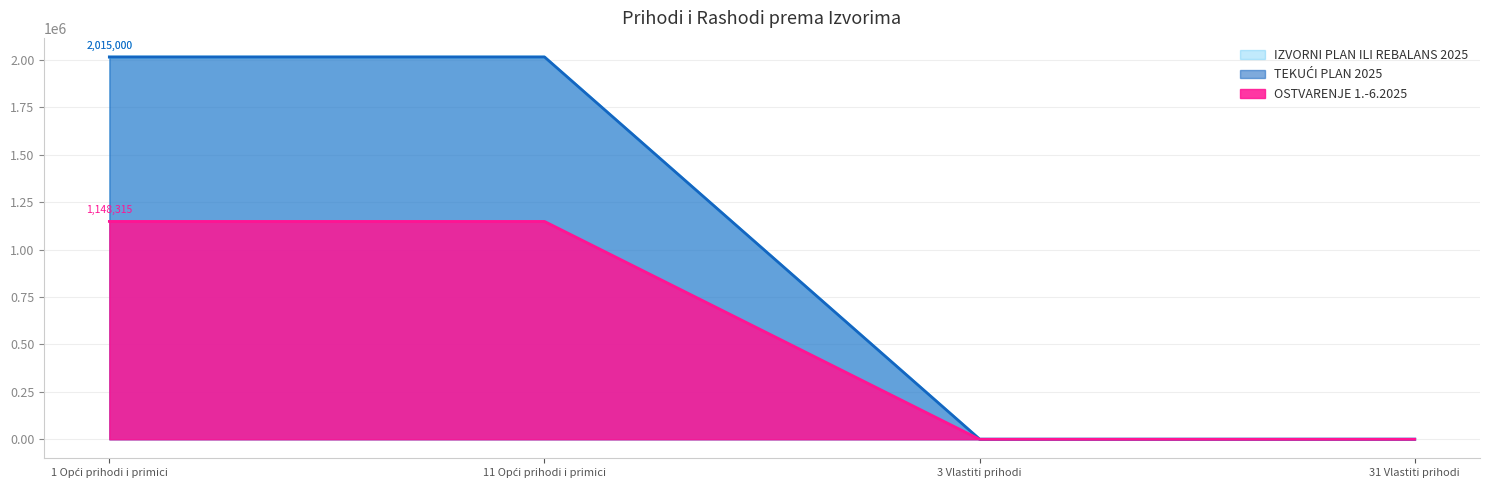

The TEKUĆI PLAN 2025 series shows 3483003.5 at 11 Opći prihodi i primici. True or false?

False